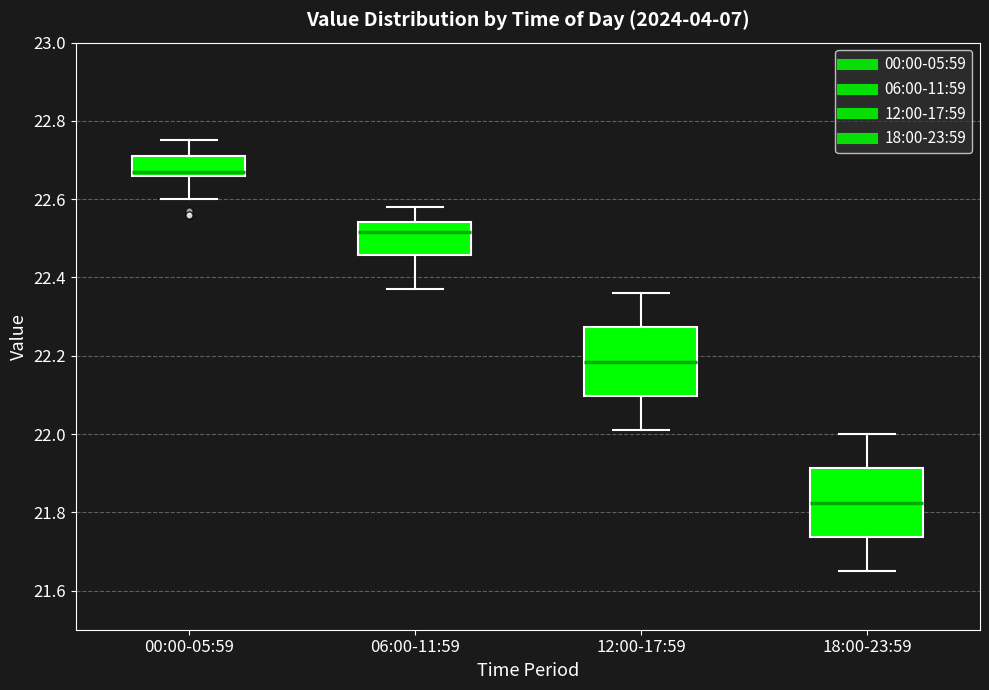

Reading left to right, transcribe this box plot: for each box, give where its median line is, the range the box spans, and where its two whiskers end, as read against the y-axis. The values are not printed on the chart, so give them approximately, as read against the axis.

00:00-05:59: median 22.68, box 22.66 to 22.72, whiskers 22.60 to 22.76
06:00-11:59: median 22.52, box 22.46 to 22.54, whiskers 22.38 to 22.58
12:00-17:59: median 22.18, box 22.10 to 22.28, whiskers 22.02 to 22.36
18:00-23:59: median 21.82, box 21.74 to 21.92, whiskers 21.66 to 22.00